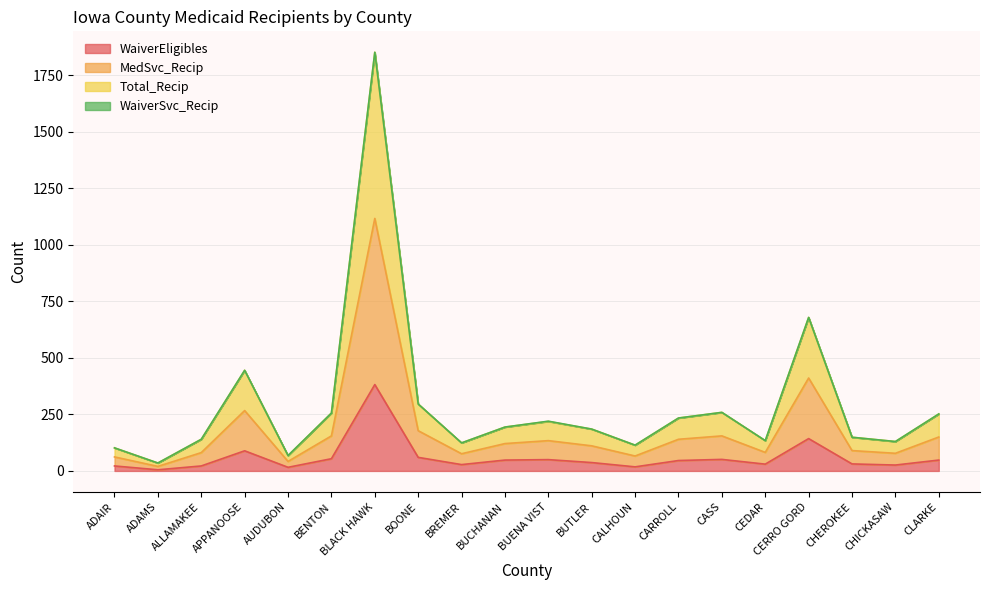

Which label corresponds to the smallest value in the chart?

ADAMS